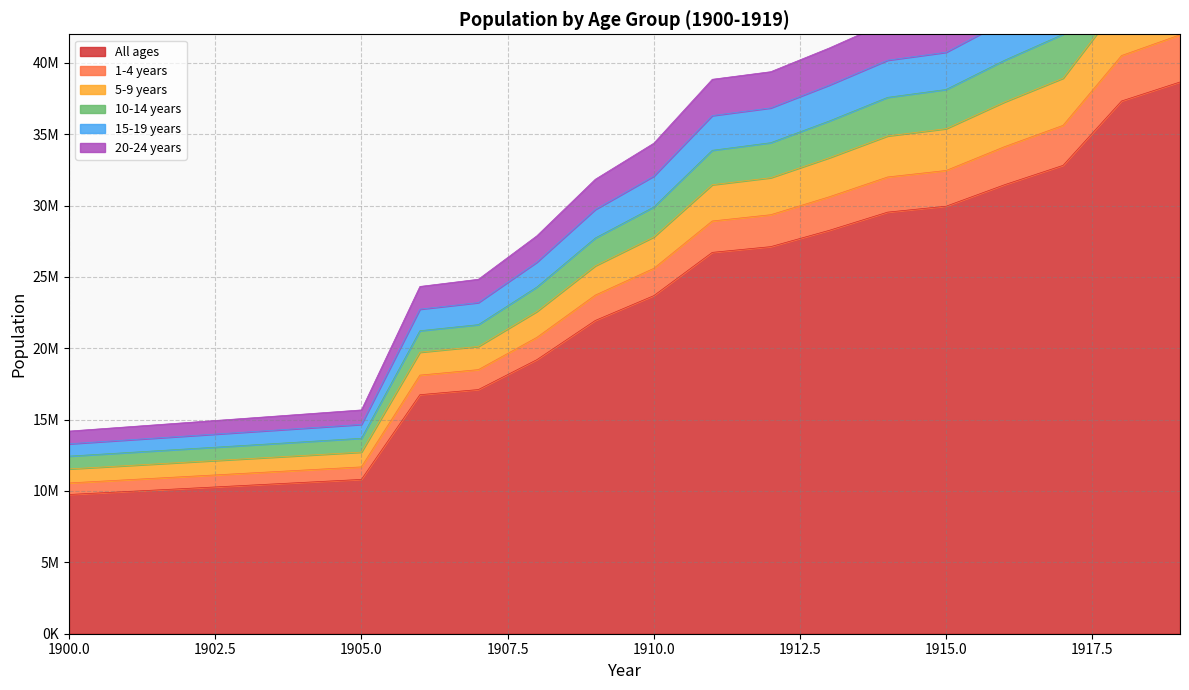

Which label corresponds to the largest value in the chart?

1919